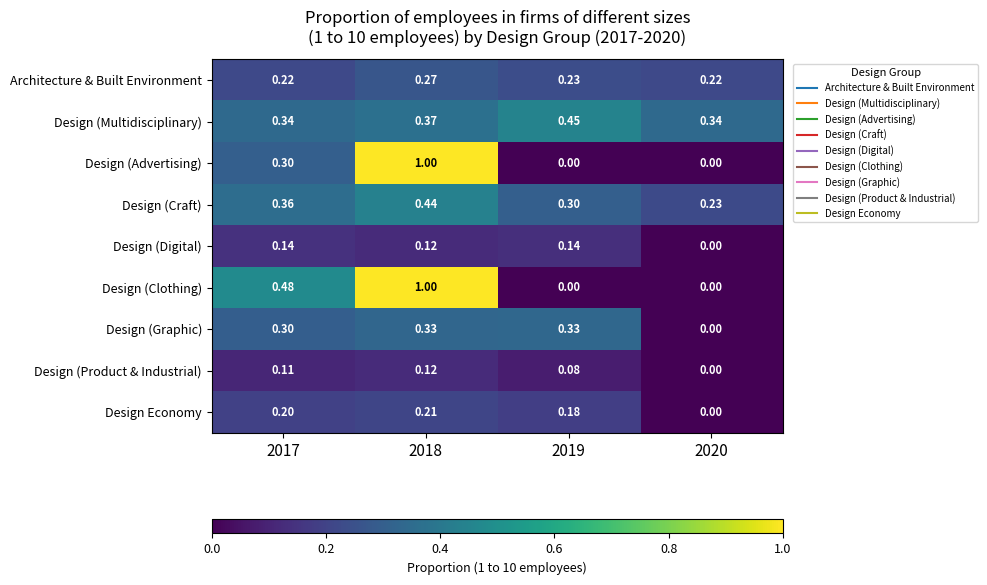

Between 2019 and 2020, which series saw the biggest shift?

Design (Graphic)